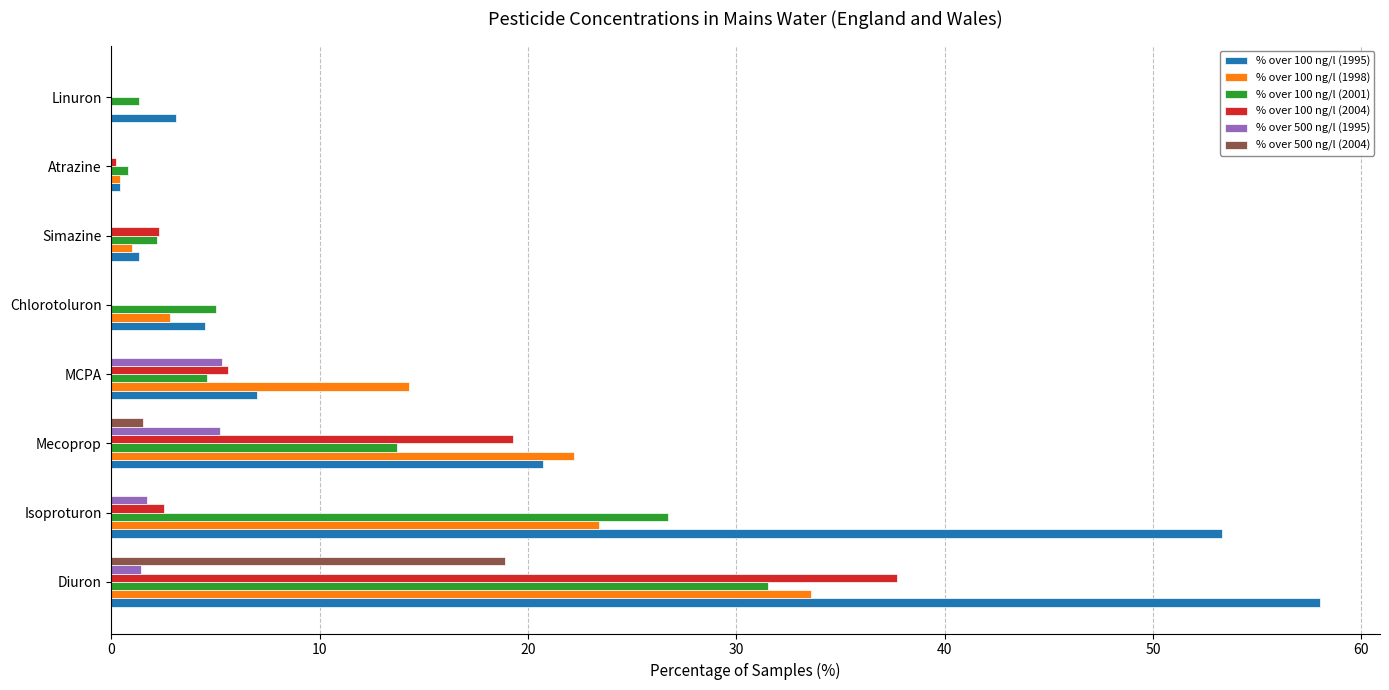

What is the sum of all % over 100 ng/l (2004) values?

67.6